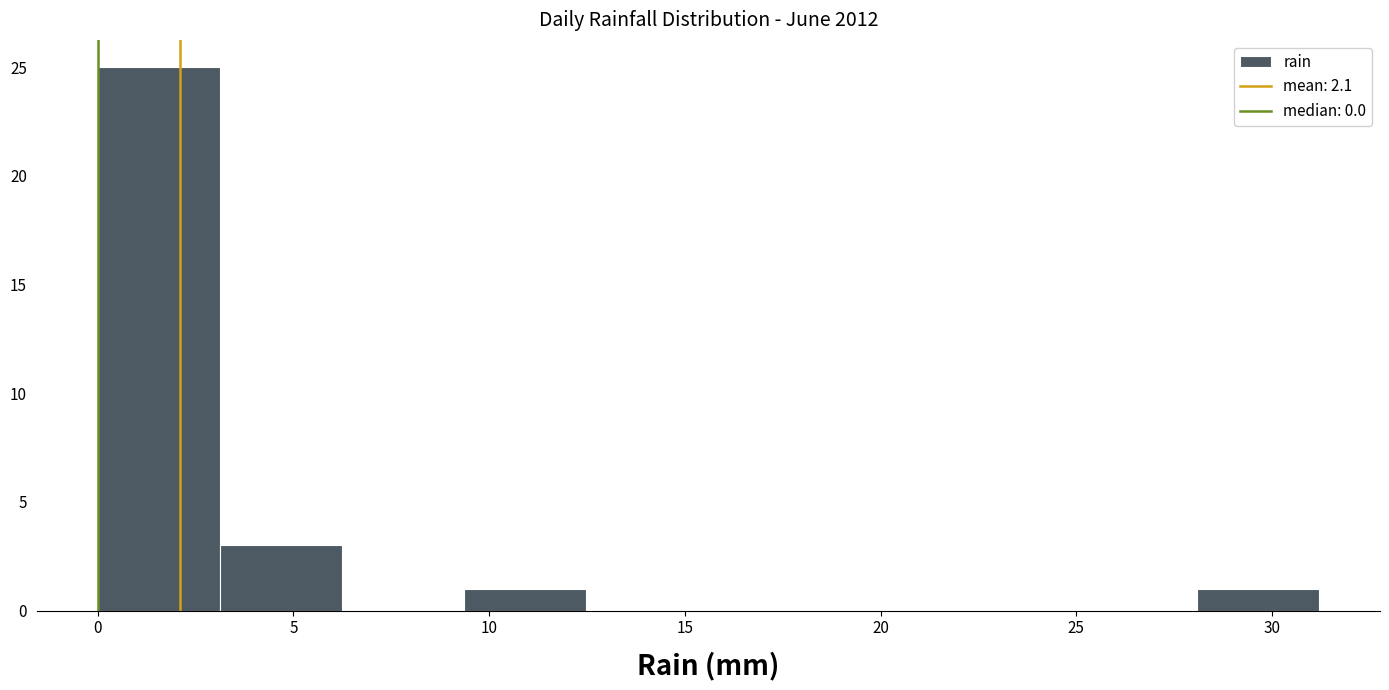

Over which range of the x-axis is the bar tallest?

0.0 to 3.0